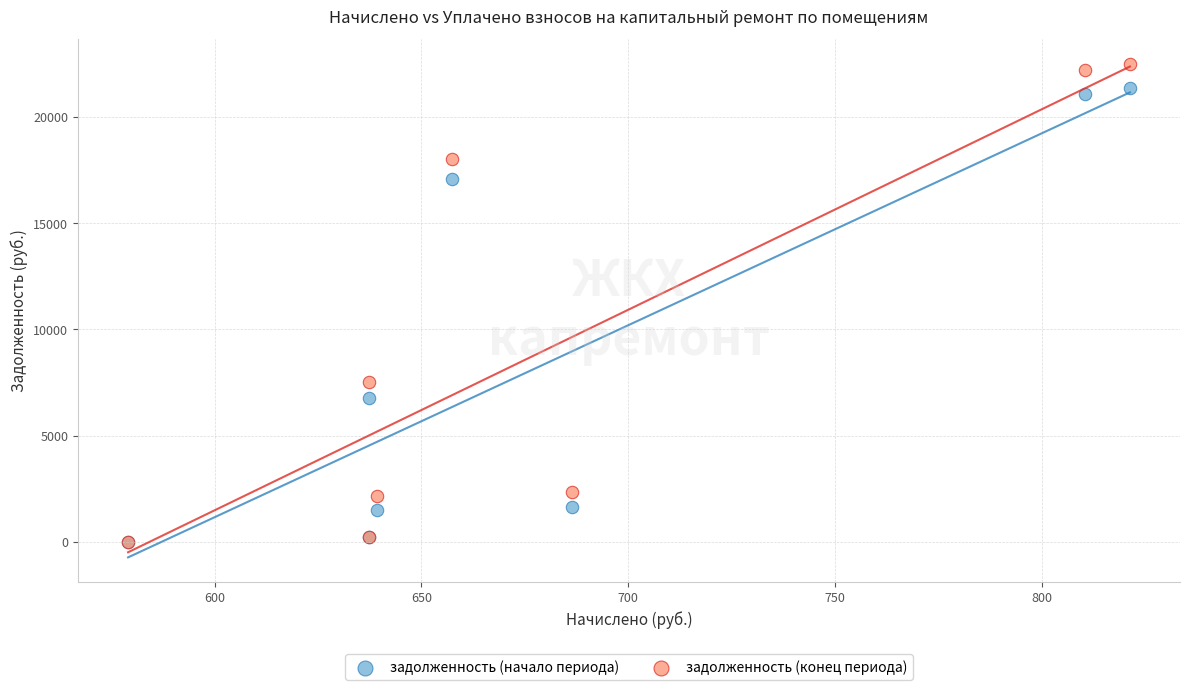

Across all series, what Y value is closest to 11251?

7523.0